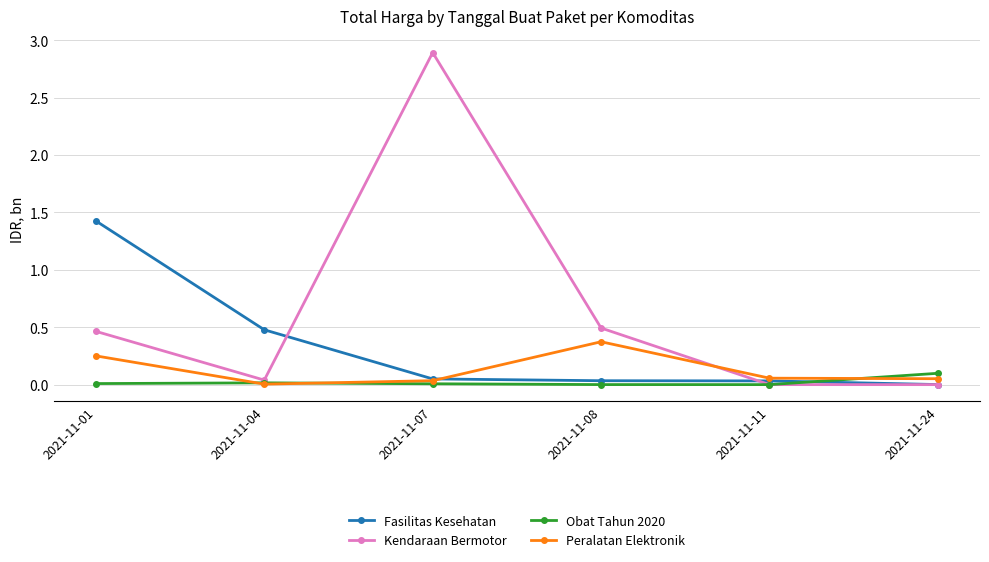

Which series ends up on top after the final intersection of Obat Tahun 2020 and Peralatan Elektronik?

Obat Tahun 2020